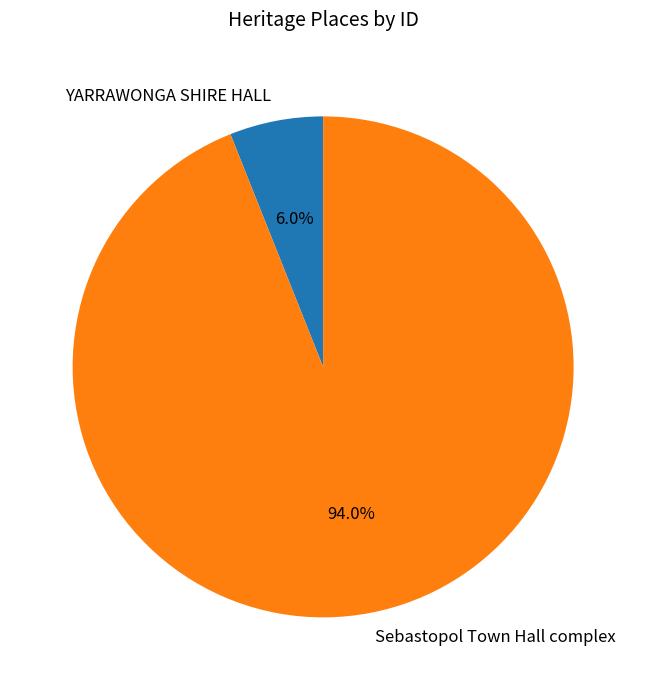

The Sebastopol Town Hall complex slice represents 94% of the pie. True or false?

True